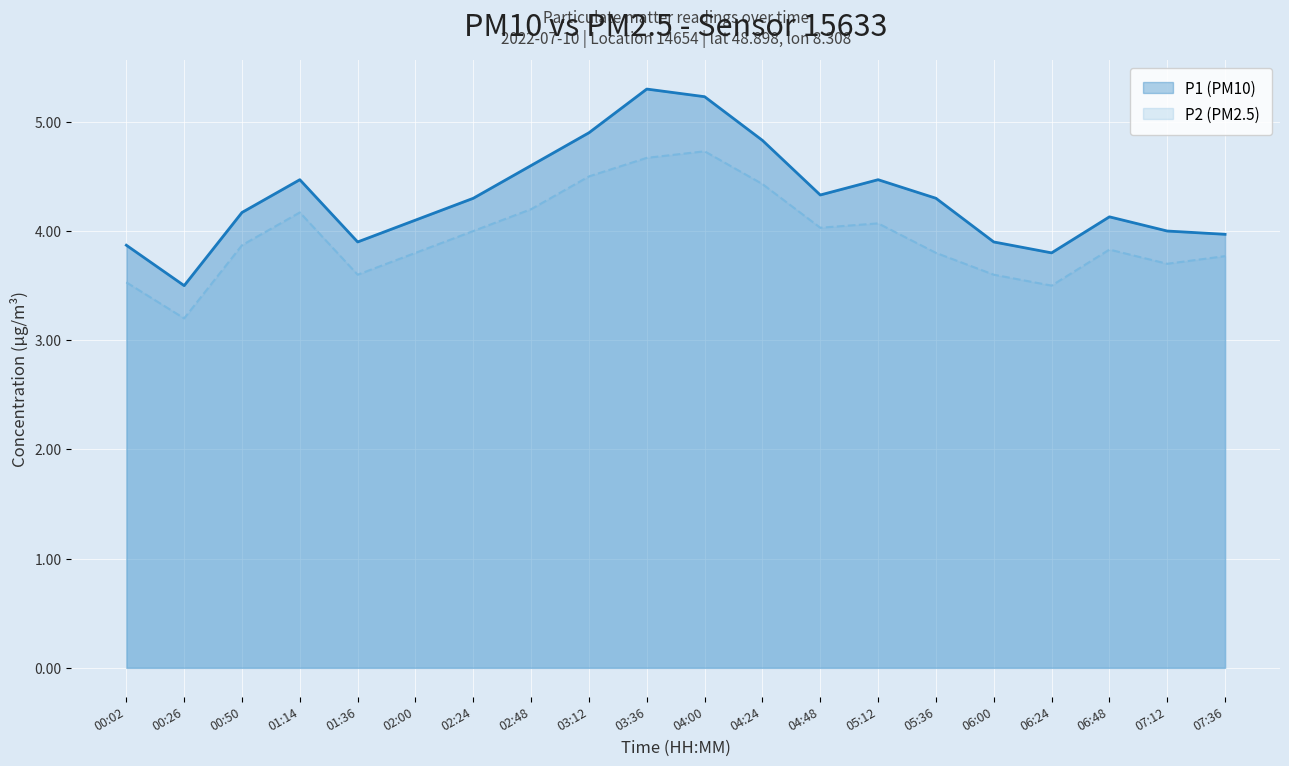

What is the difference between the maximum and minimum values in the P1 (PM10) series?

1.8